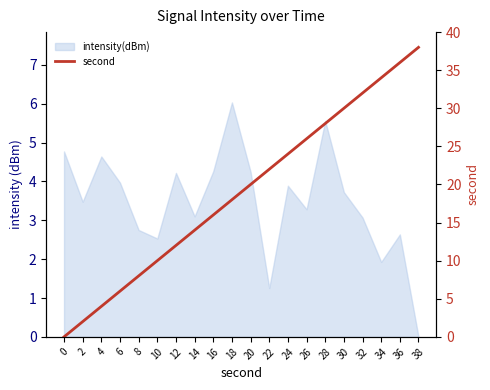

At which category does the chart reach its peak across all series?

38